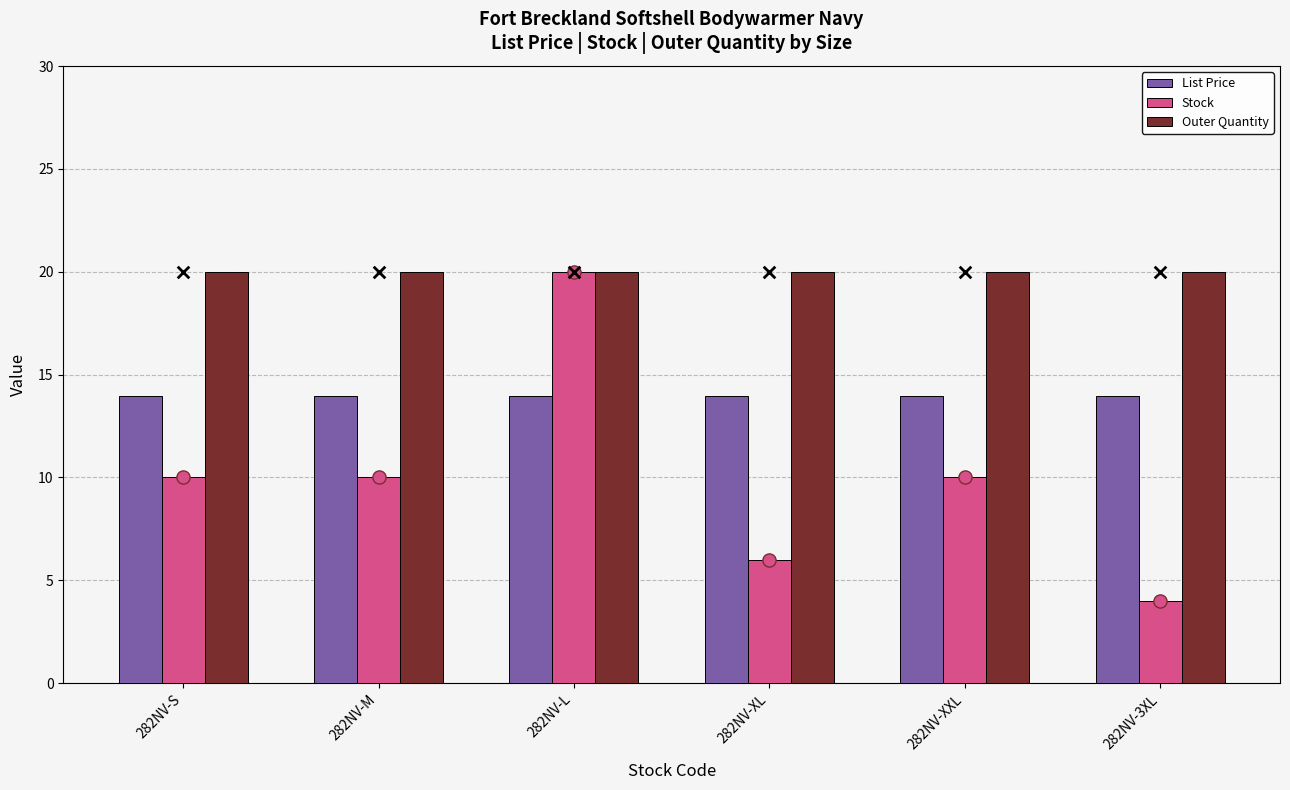

What are all the series names shown in the legend?

List Price, Stock, Outer Quantity